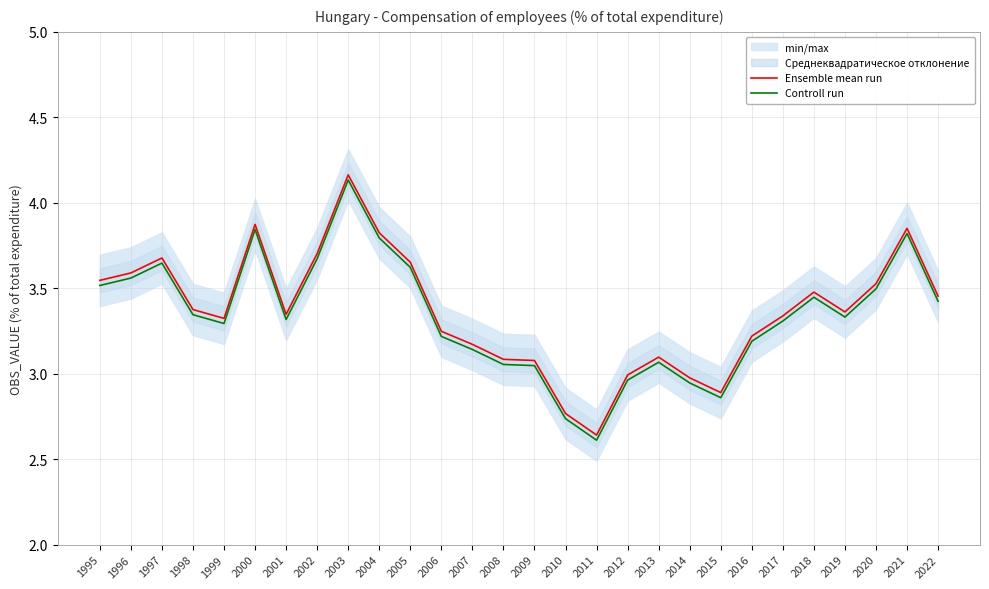

Reading left to right, transcribe all the data shown in this chart.

Ensemble mean run: 3.5	3.6	3.7	3.4	3.3	3.9	3.3	3.7	4.2	3.8	3.7	3.2	3.2	3.1	3.1	2.8	2.6	3.0	3.1	3.0	2.9	3.2	3.3	3.5	3.4	3.5	3.9	3.5
Controll run: 3.5	3.6	3.6	3.3	3.3	3.8	3.3	3.7	4.1	3.8	3.6	3.2	3.1	3.1	3.0	2.7	2.6	3.0	3.1	2.9	2.9	3.2	3.3	3.4	3.3	3.5	3.8	3.4